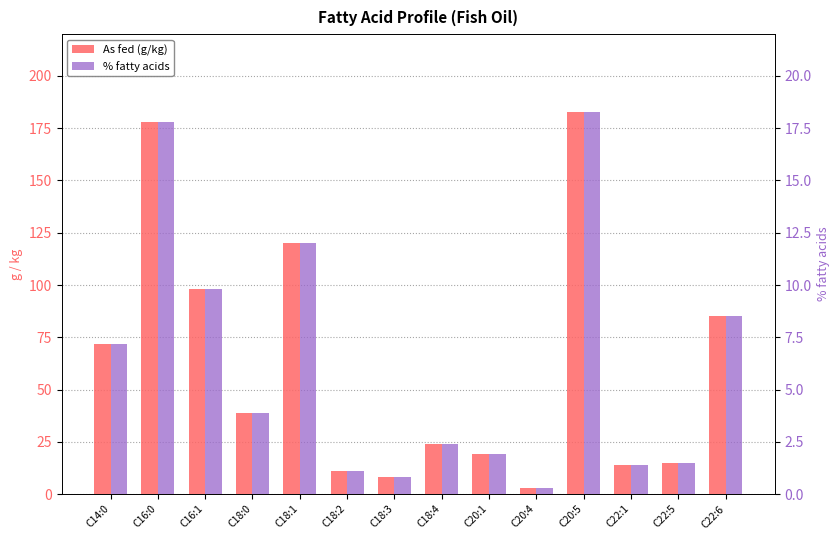

What is the difference between the maximum and second lowest values in the % fatty acids series?

17.5